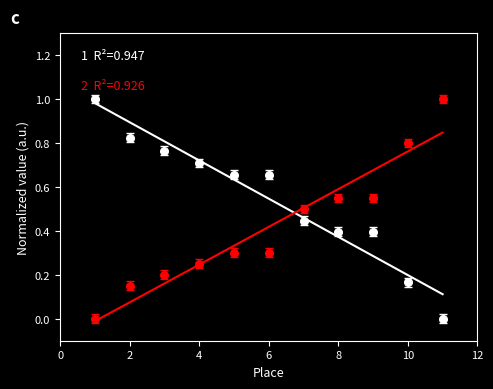

Which series has the largest Y range (max minus min)?

1